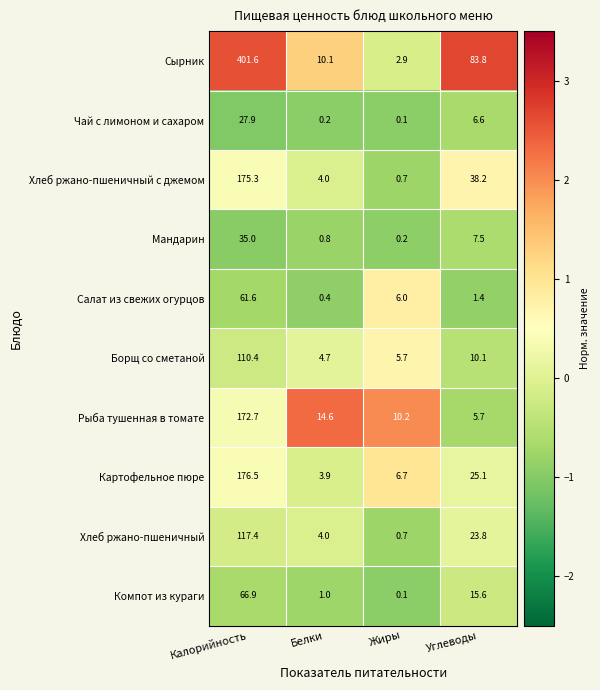

At Калорийность, list the series in order from largest to smallest.

Сырник, Картофельное пюре, Хлеб ржано-пшеничный с джемом, Рыба тушенная в томате, Хлеб ржано-пшеничный, Борщ со сметаной, Компот из кураги, Салат из свежих огурцов, Мандарин, Чай с лимоном и сахаром